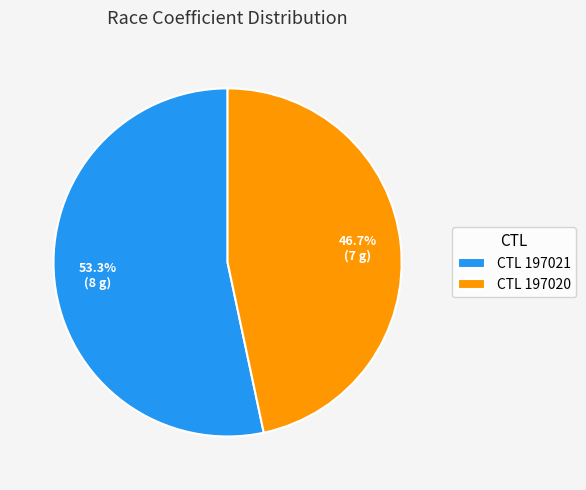

How many slices are in this pie chart?

2